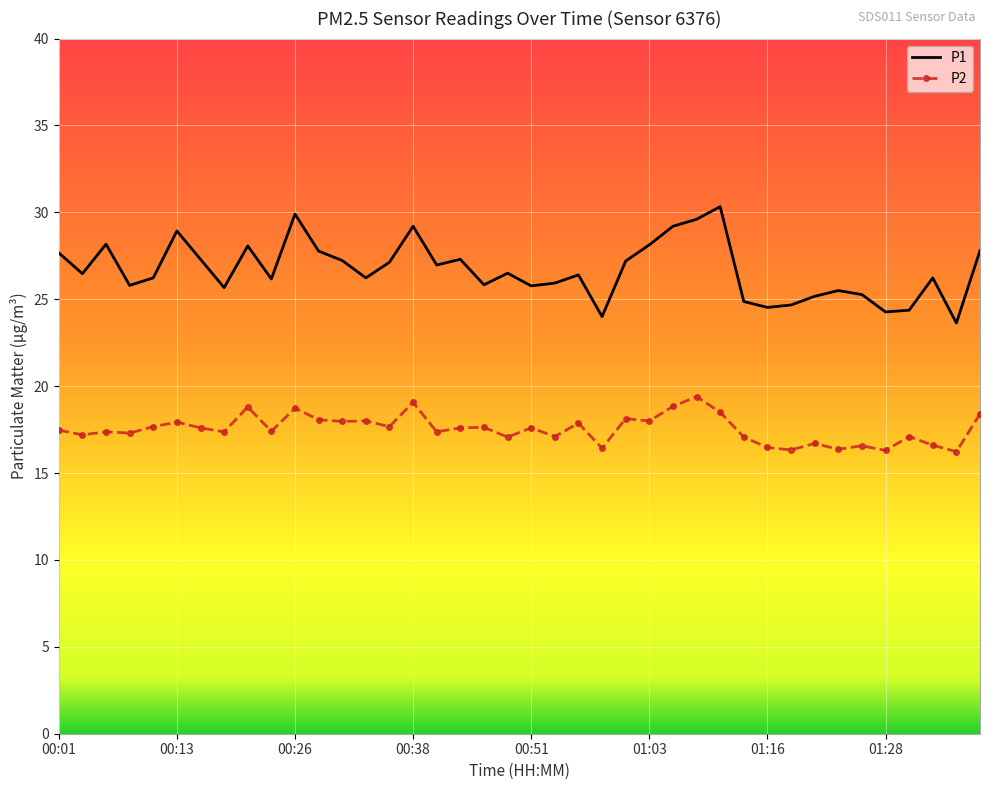

What is the difference between the maximum and minimum values in the P1 series?

6.7